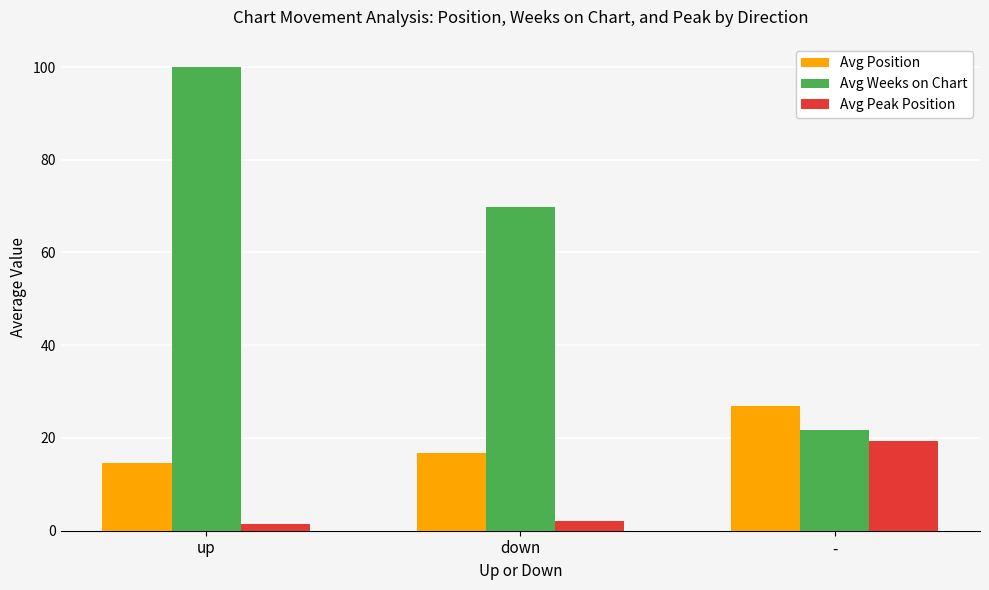

Where does the Avg Peak Position series first go above 2?

down